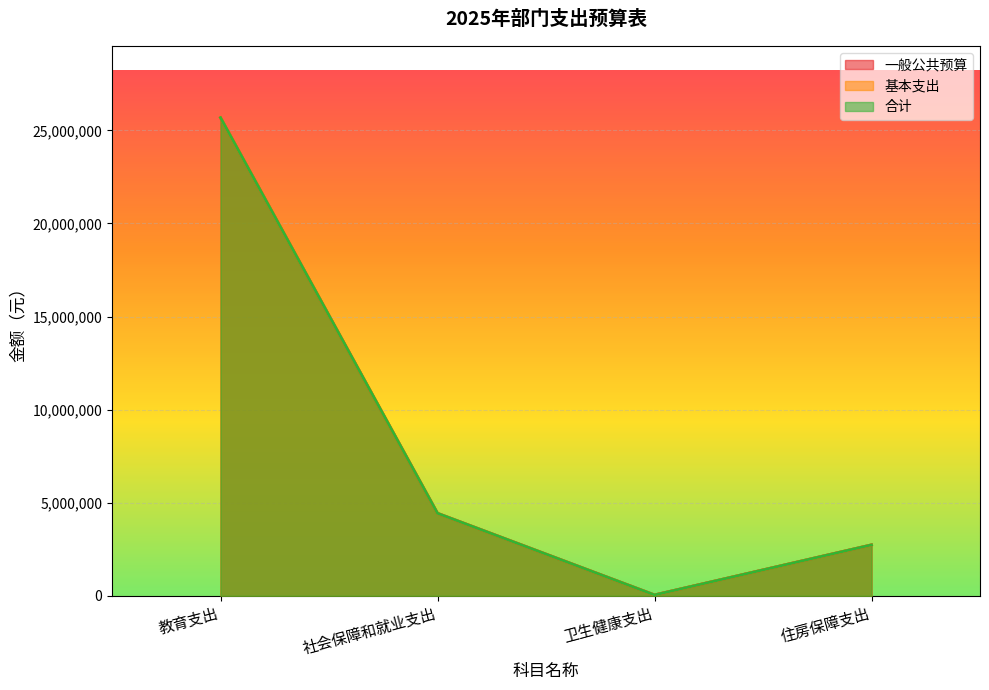

True or false: 合计 and 基本支出 intersect in this chart.

False